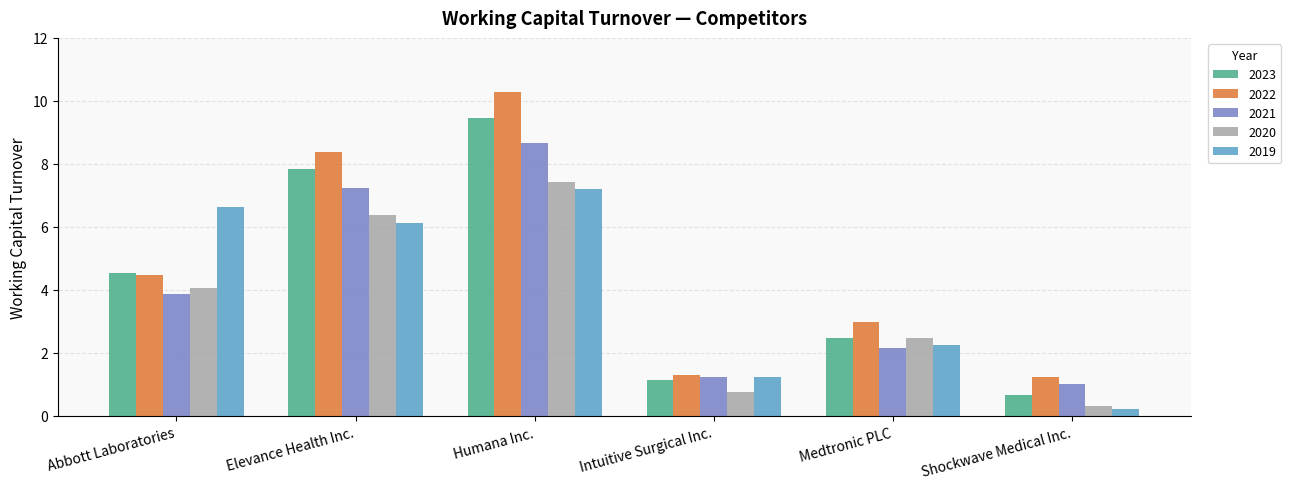

Is the value of 2023 at Intuitive Surgical Inc. greater than the value of 2020 at Intuitive Surgical Inc.?

Yes